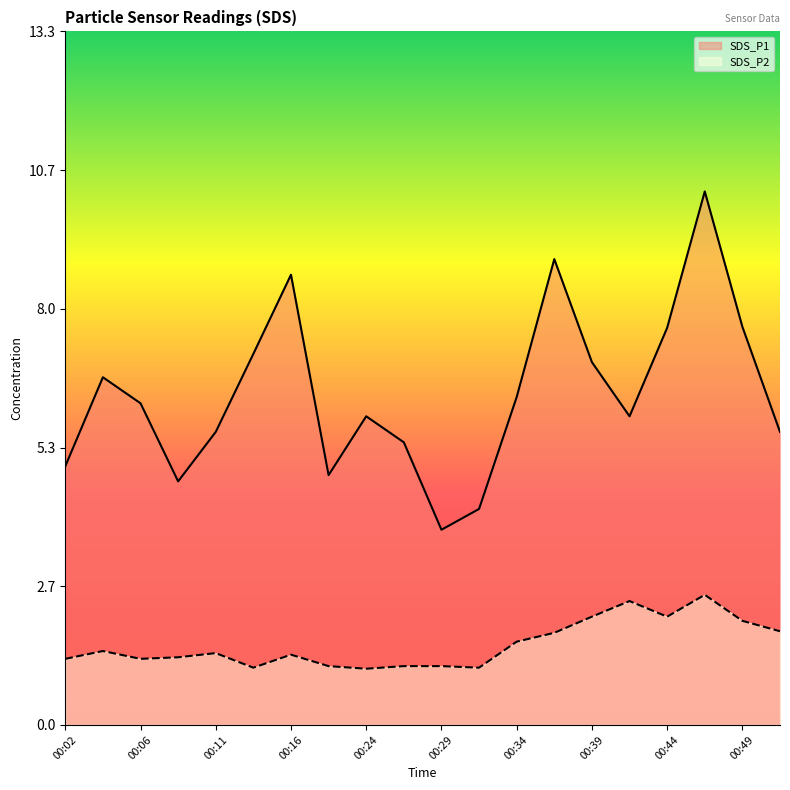

How many interior local valleys does the SDS_P2 series have?

5